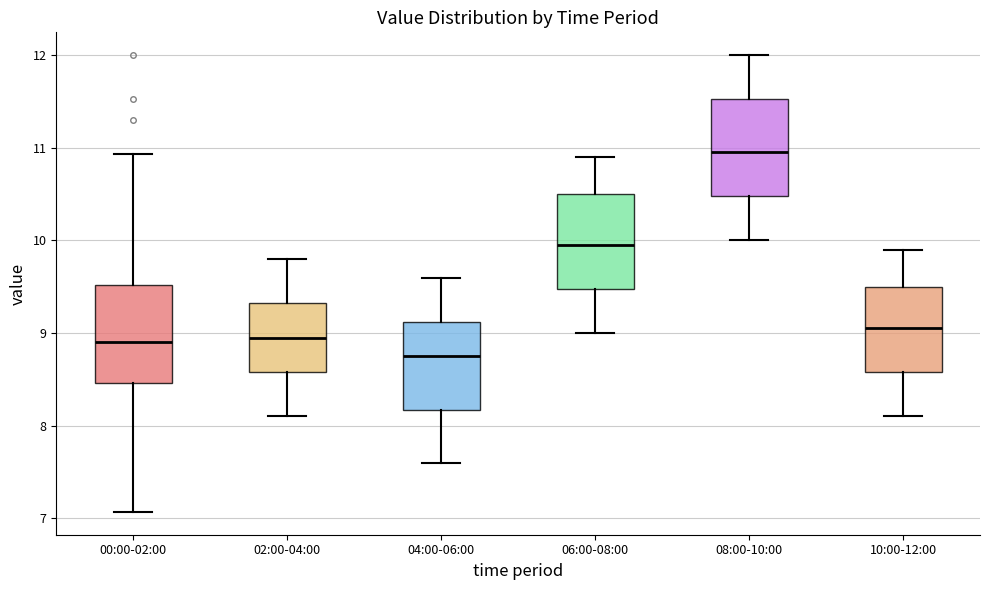

Which box's median line is the lowest?

04:00-06:00